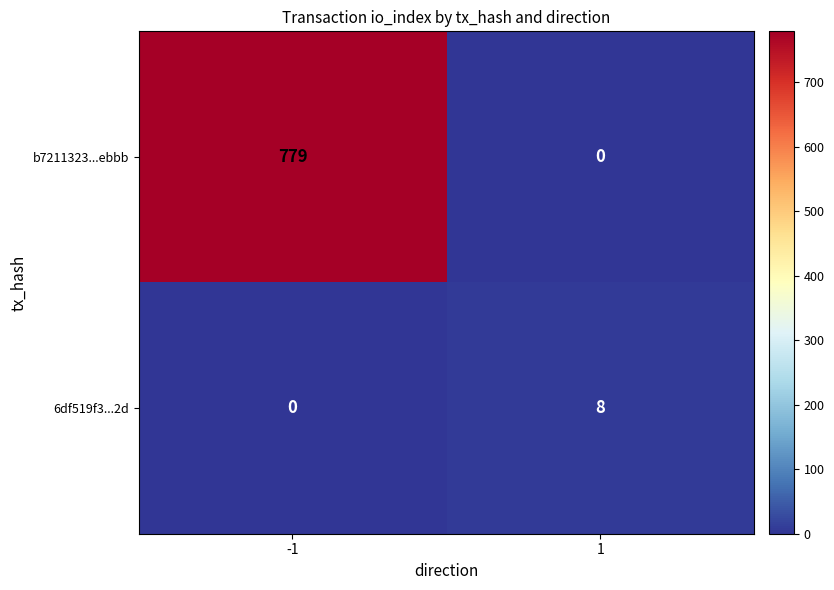

Rank the series by their average value, from highest to lowest.

b7211323...ebbb, 6df519f3...2d